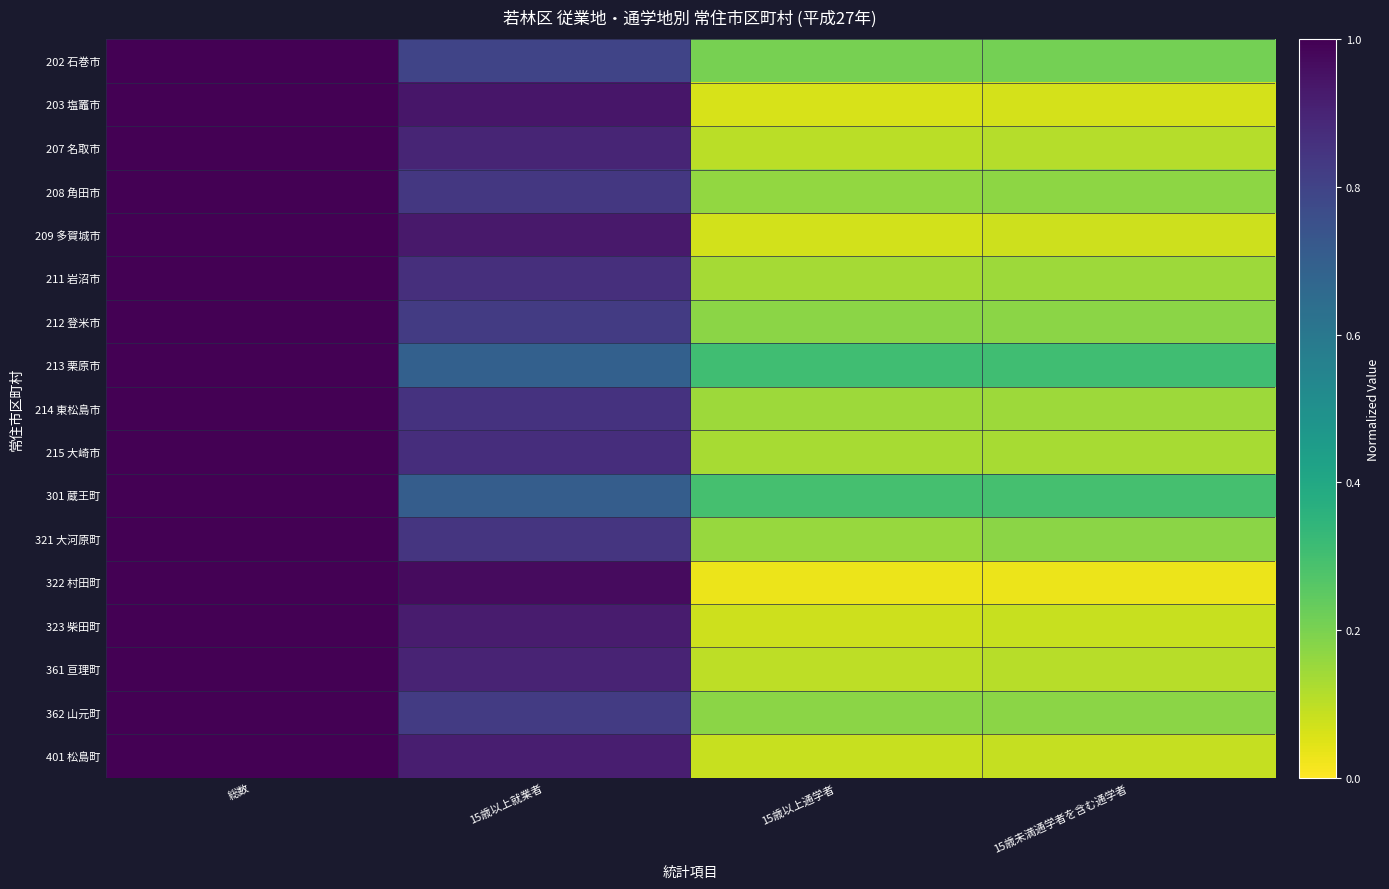

Which label corresponds to the smallest value in the chart?

15歳以上通学者